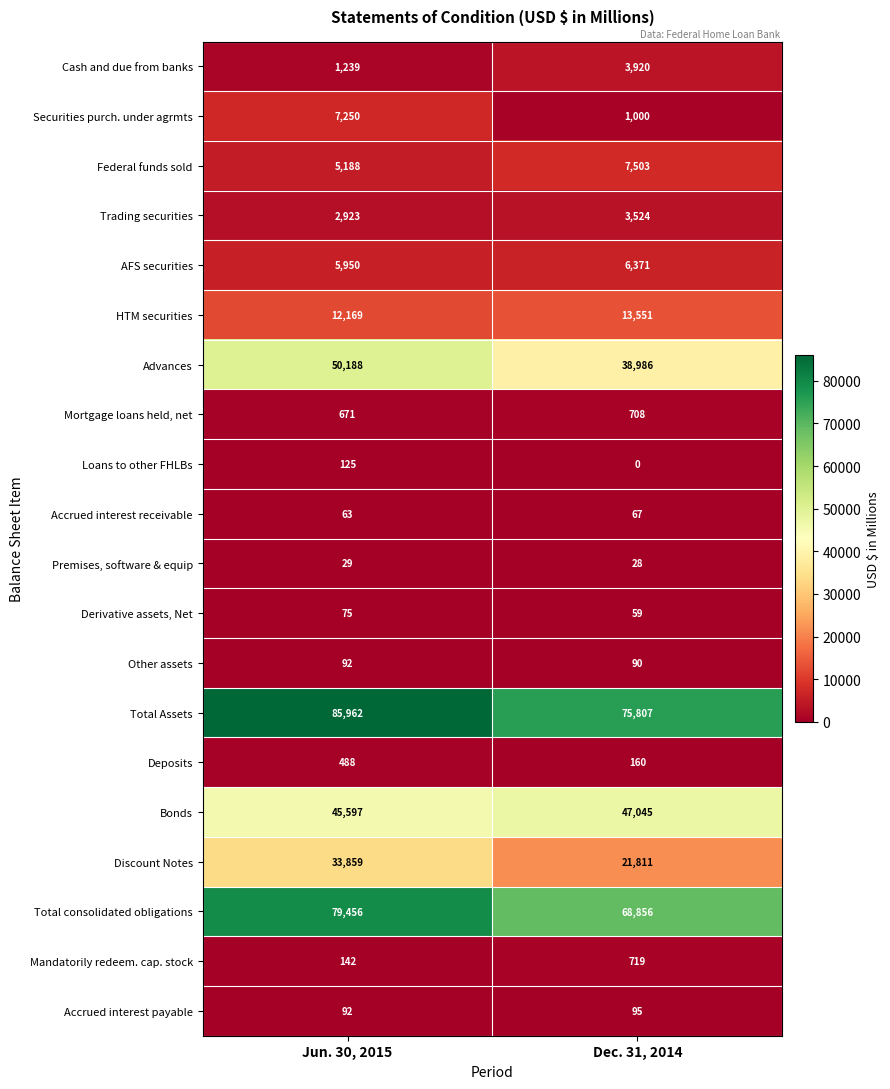

What is the difference between the highest and lowest values at Jun. 30, 2015?

85933